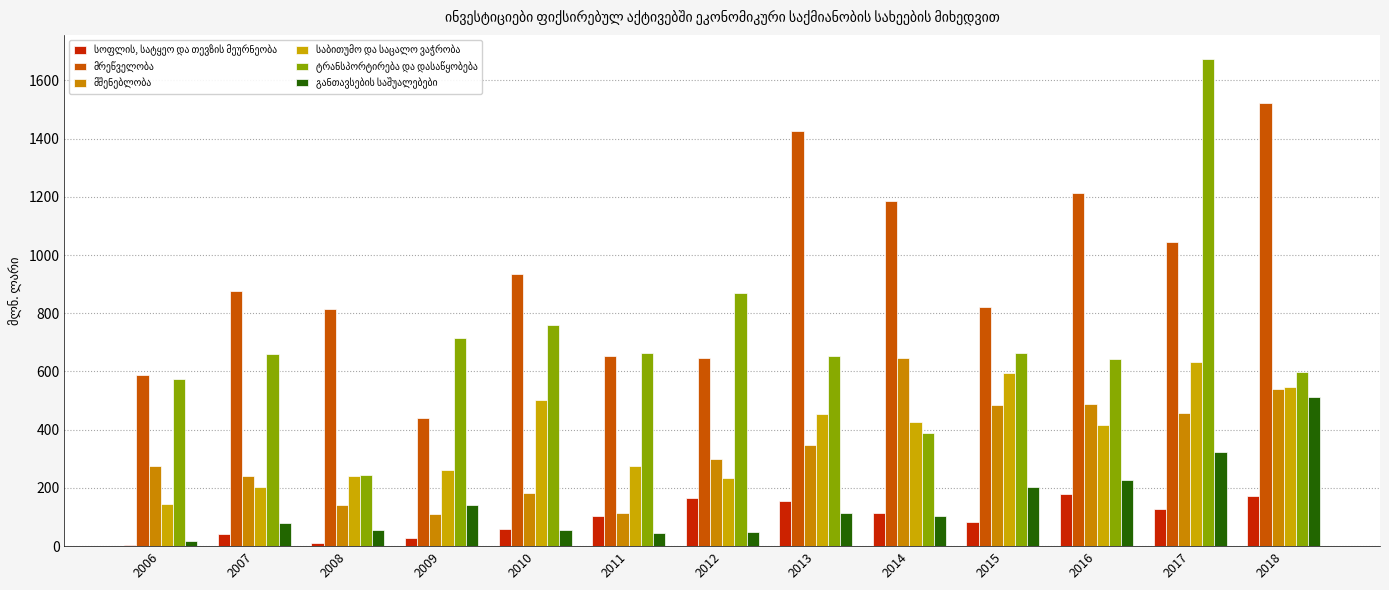

At 2013, list the series in order from largest to smallest.

მრეწველობა, ტრანსპორტირება და დასაწყობება, საბითუმო და საცალო ვაჭრობა, მშენებლობა, სოფლის, სატყეო და თევზის მეურნეობა, განთავსების საშუალებები